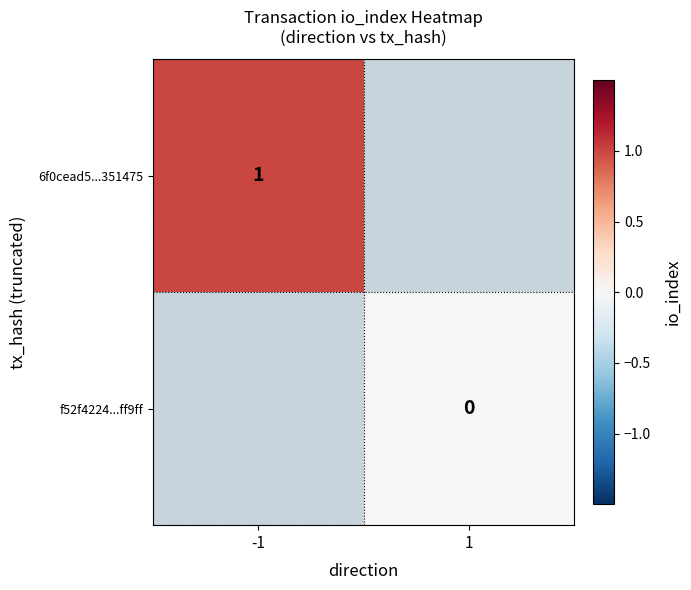

The value of 6f0cead5...351475 at -1 is 0. True or false?

False